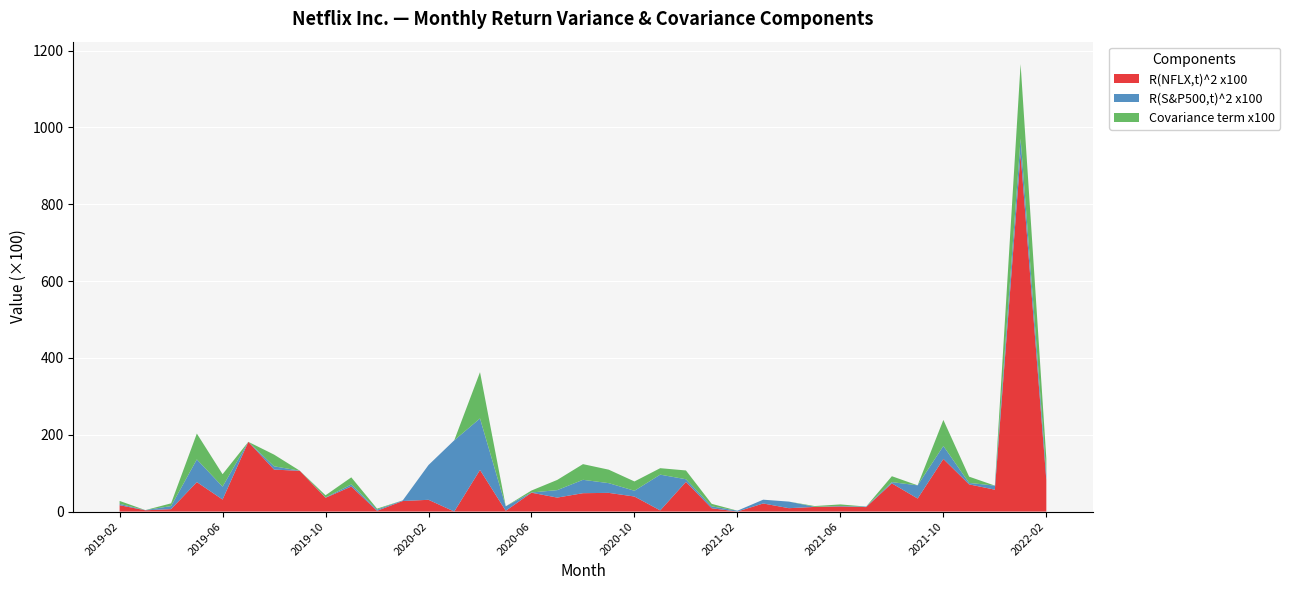

Reading right to left, extract all data points from this chart.

R(NFLX,t)^2 x100: 2022-02=81.7	2022-01=930.3	2021-12=57.0	2021-11=70.8	2021-10=136.9	2021-09=34.0	2021-08=73.5	2021-07=11.7	2021-06=13.3	2021-05=12.1	2021-04=8.8	2021-03=21.1	2021-02=0.0	2021-01=8.7	2020-12=77.3	2020-11=3.0	2020-10=39.2	2020-09=48.7	2020-08=47.9	2020-07=36.4	2020-06=49.1	2020-05=2.0	2020-04=108.3	2020-03=0.1	2020-02=30.6	2020-01=27.5	2019-12=2.0	2019-11=65.3	2019-10=35.9	2019-09=106.0	2019-08=109.3	2019-07=181.5	2019-06=31.4	2019-05=76.7	2019-04=6.3	2019-03=3.4	2019-02=16.6
R(S&P500,t)^2 x100: 2022-02=18.0	2022-01=40.5	2021-12=10.6	2021-11=3.8	2021-10=33.7	2021-09=34.4	2021-08=3.2	2021-07=1.4	2021-06=1.2	2021-05=0.3	2021-04=17.1	2021-03=9.8	2021-02=2.3	2021-01=4.9	2020-12=6.8	2020-11=93.1	2020-10=15.0	2020-09=25.3	2020-08=34.8	2020-07=19.4	2020-06=0.5	2020-05=11.7	2020-04=134.1	2020-03=185.4	2020-02=90.6	2020-01=1.6	2019-12=3.1	2019-11=5.3	2019-10=0.9	2019-09=0.4	2019-08=8.5	2019-07=0.0	2019-06=33.5	2019-05=59.0	2019-04=8.0	2019-03=0.5	2019-02=3.5
Covariance term x100: 2022-02=38.3	2022-01=194.1	2021-12=0.0	2021-11=16.3	2021-10=68.0	2021-09=0.0	2021-08=15.4	2021-07=0.0	2021-06=4.1	2021-05=1.9	2021-04=0.0	2021-03=0.0	2021-02=0.0	2021-01=6.5	2020-12=22.9	2020-11=16.8	2020-10=24.2	2020-09=35.1	2020-08=40.8	2020-07=26.6	2020-06=5.1	2020-05=0.0	2020-04=120.5	2020-03=0.0	2020-02=0.0	2020-01=0.0	2019-12=2.5	2019-11=18.6	2019-10=5.6	2019-09=0.0	2019-08=30.5	2019-07=0.0	2019-06=32.4	2019-05=67.3	2019-04=7.1	2019-03=0.0	2019-02=7.6